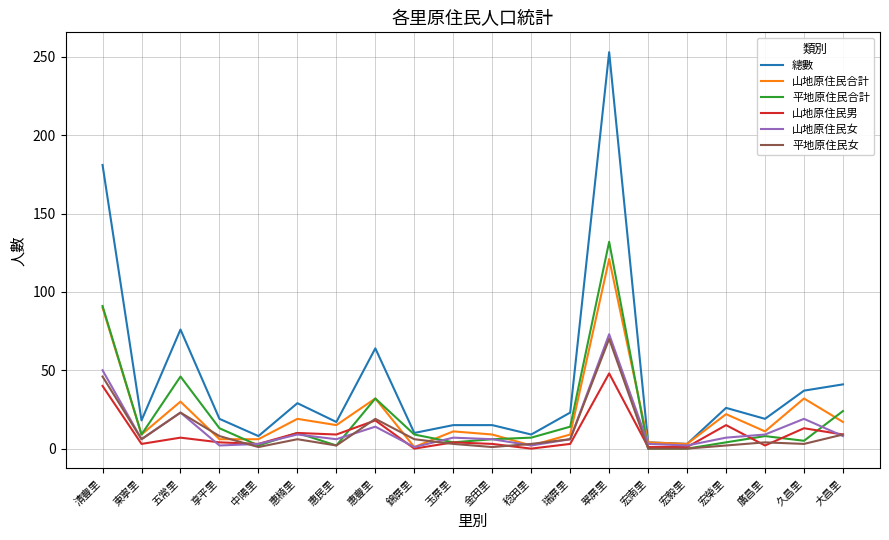

Which label corresponds to the largest value in the chart?

翠屏里